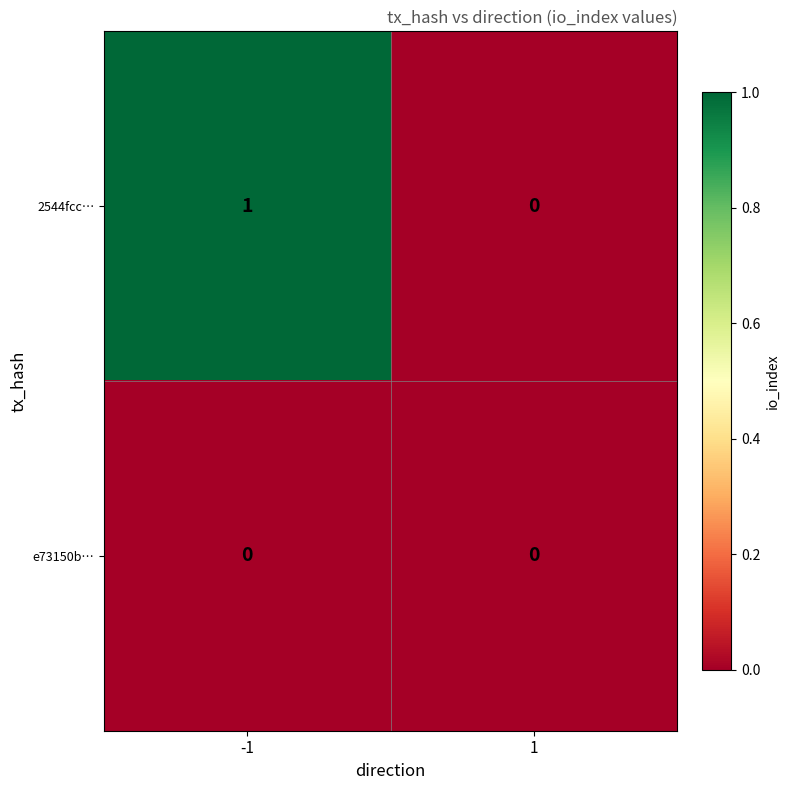

List the series in order of their peak value, lowest first.

e73150b…, 2544fcc…